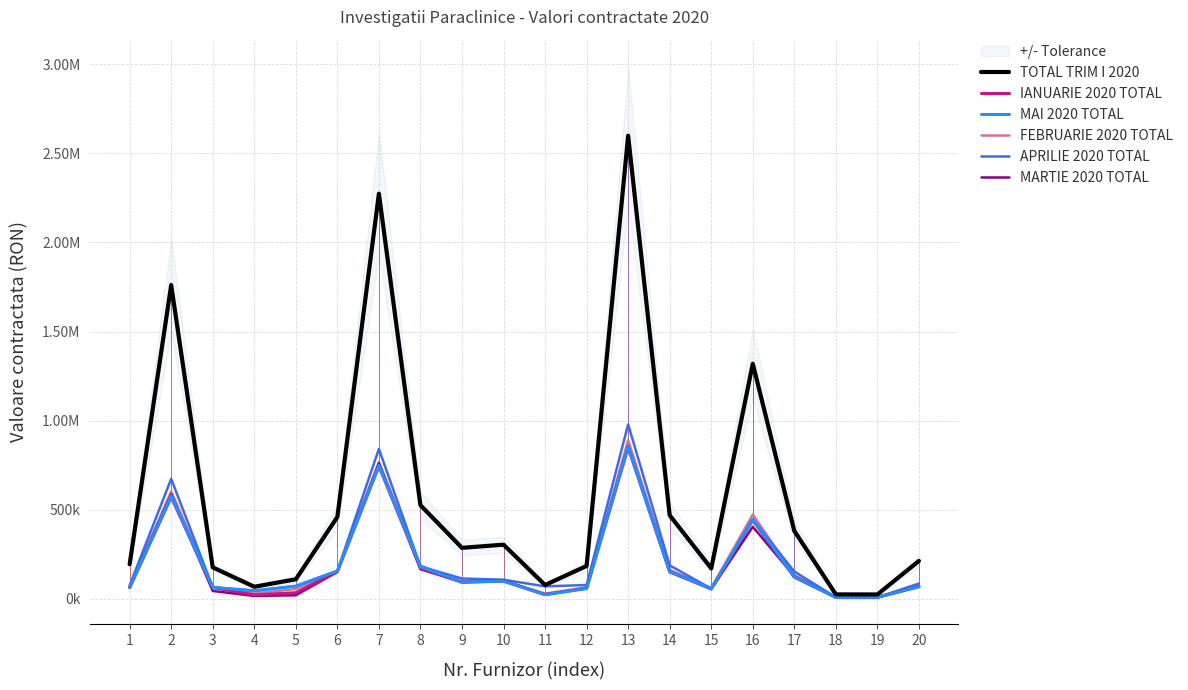

Where does the IANUARIE 2020 TOTAL series first go above 92854?

2